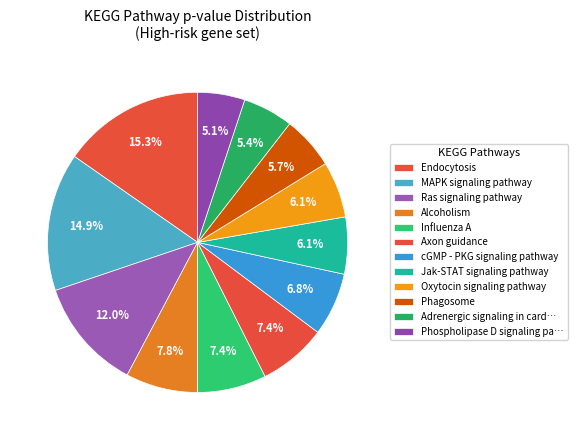

What is the largest slice in the pie chart?

Endocytosis